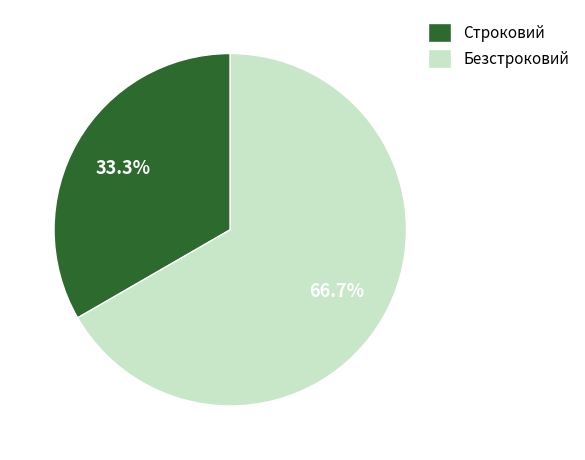

True or false: Безстроковий accounts for 67% of the total.

True